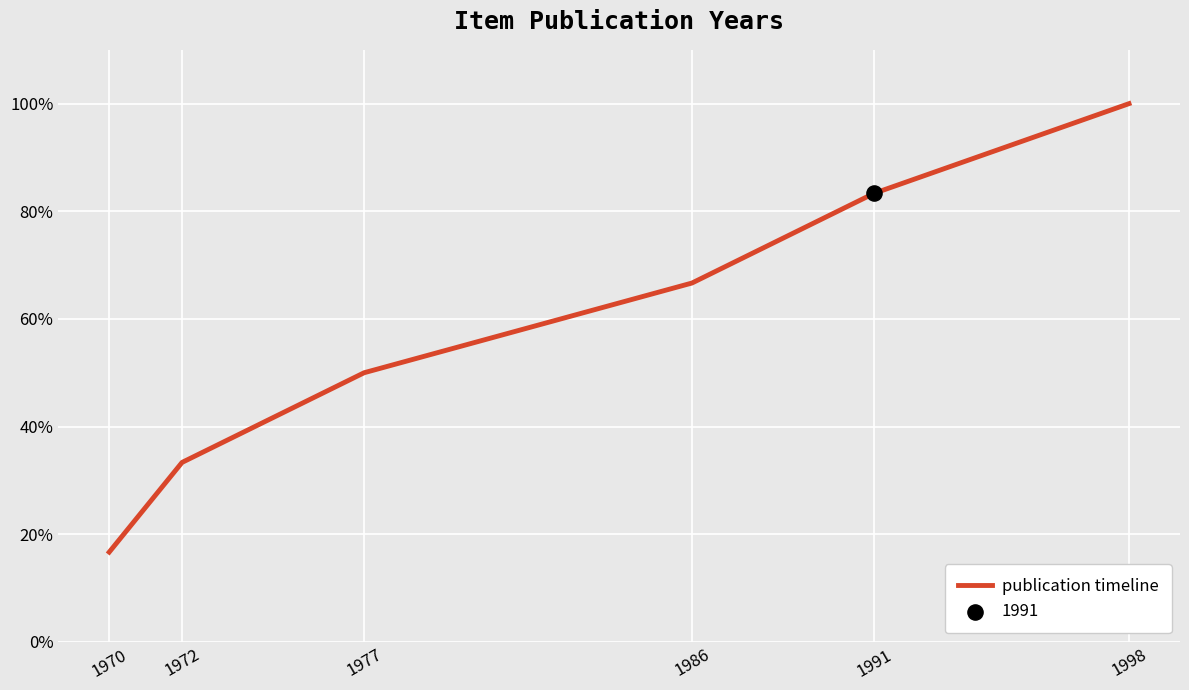

What is the ratio of the value at 1977 to the value at 1972?

1.5